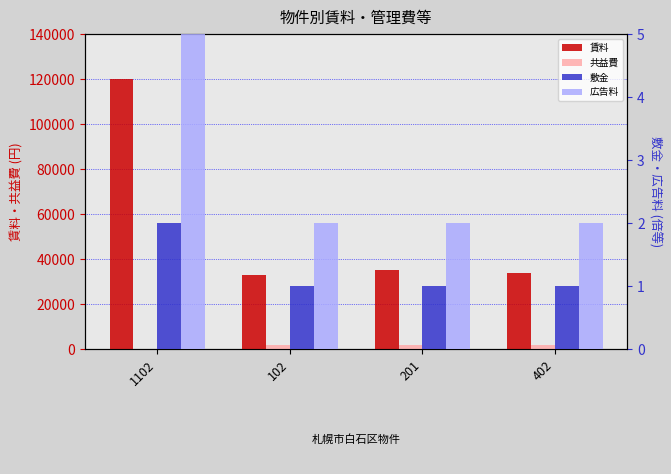

What is the sum of the 共益費 values at 102 and 201?

4000